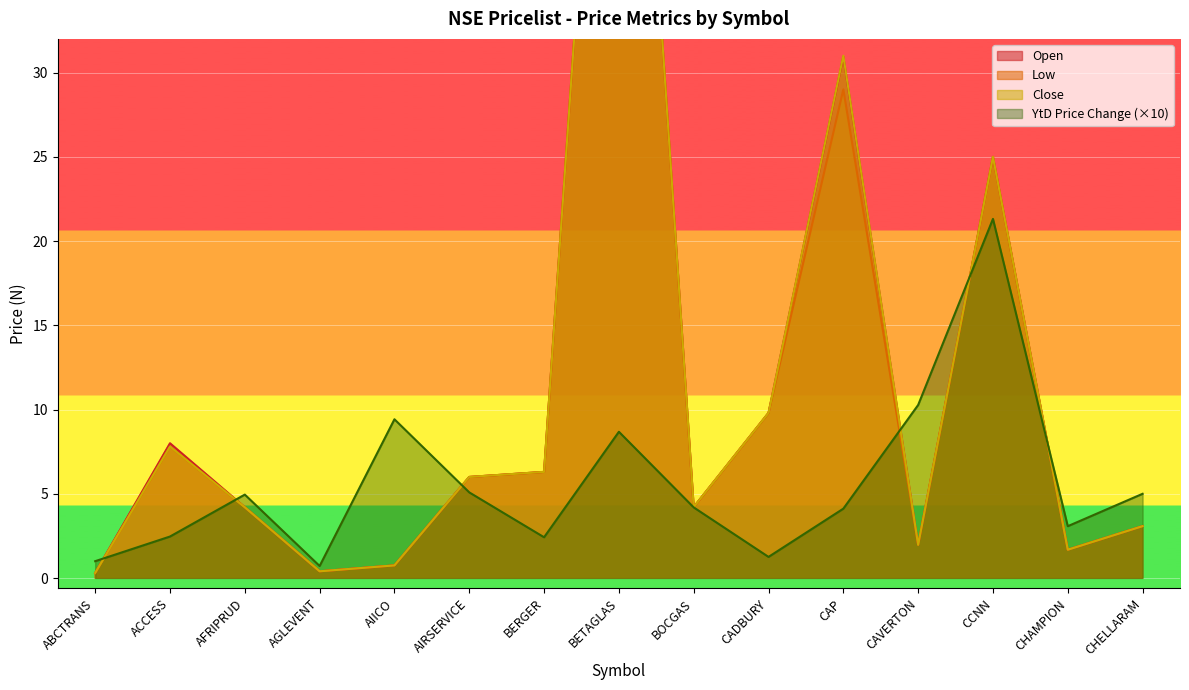

Is it true that YtD Price Change (×10) equals 9.4 at AIICO?

True